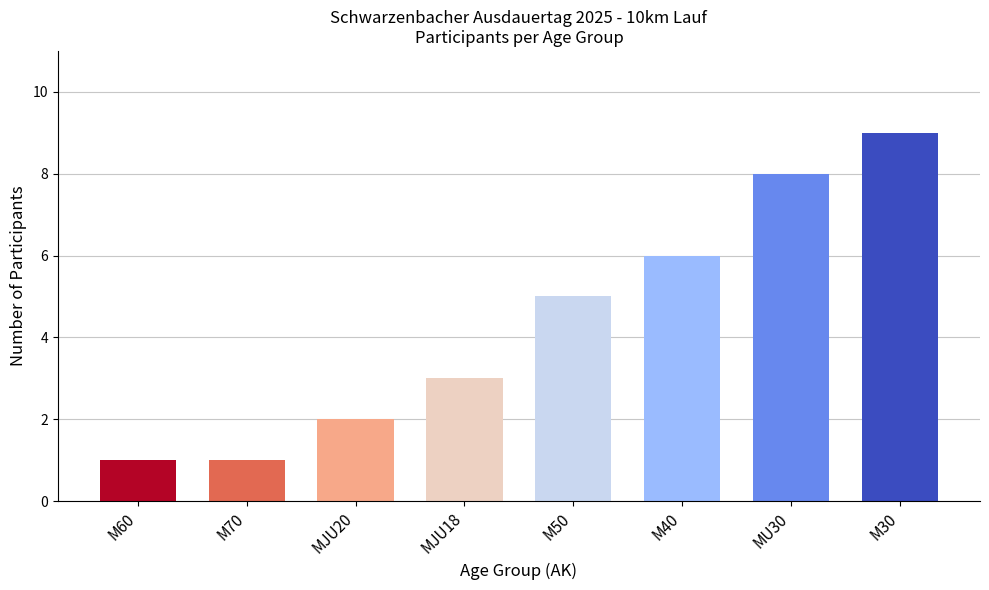

Reading right to left, extract all data points from this chart.

9	8	6	5	3	2	1	1